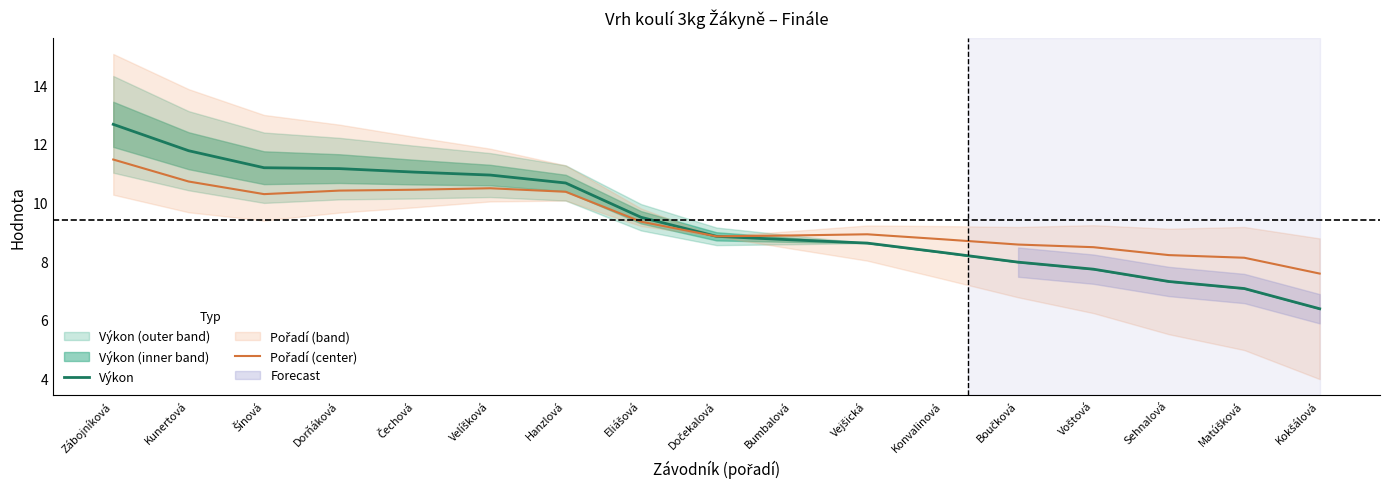

Reading left to right, extract all data points from this chart.

Výkon: Zábojníková=12.7	Kunertová=11.8	Šínová=11.2	Dorňáková=11.2	Čechová=11.0	Velíšková=10.9	Hanzlová=10.7	Eliášová=9.5	Dočekalová=8.8	Bumbalová=8.7	Vejšická=8.6	Konvalinová=8.3	Boučková=8.0	Voštová=7.7	Sehnalová=7.3	Matúšková=7.1	Kokšálová=6.4
Pořadí (center): Zábojníková=11.5	Kunertová=10.7	Šínová=10.3	Dorňáková=10.4	Čechová=10.4	Velíšková=10.5	Hanzlová=10.4	Eliášová=9.3	Dočekalová=8.8	Bumbalová=8.9	Vejšická=8.9	Konvalinová=8.8	Boučková=8.6	Voštová=8.5	Sehnalová=8.2	Matúšková=8.1	Kokšálová=7.6